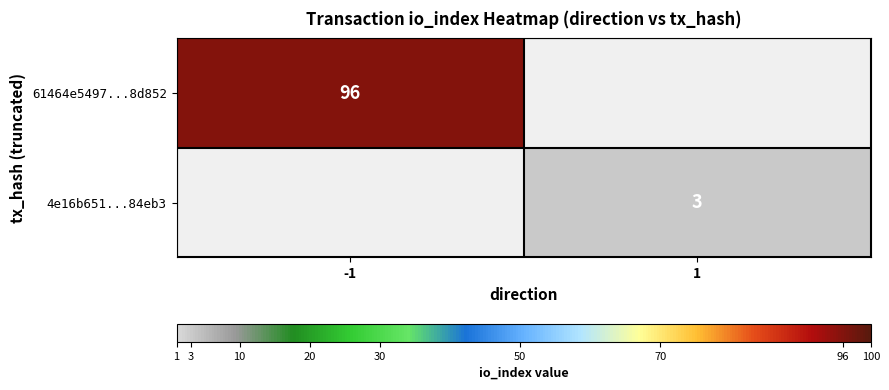

Is the value of 61464e5497...8d852 at -1 greater than the value of 4e16b651...84eb3 at 1?

Yes